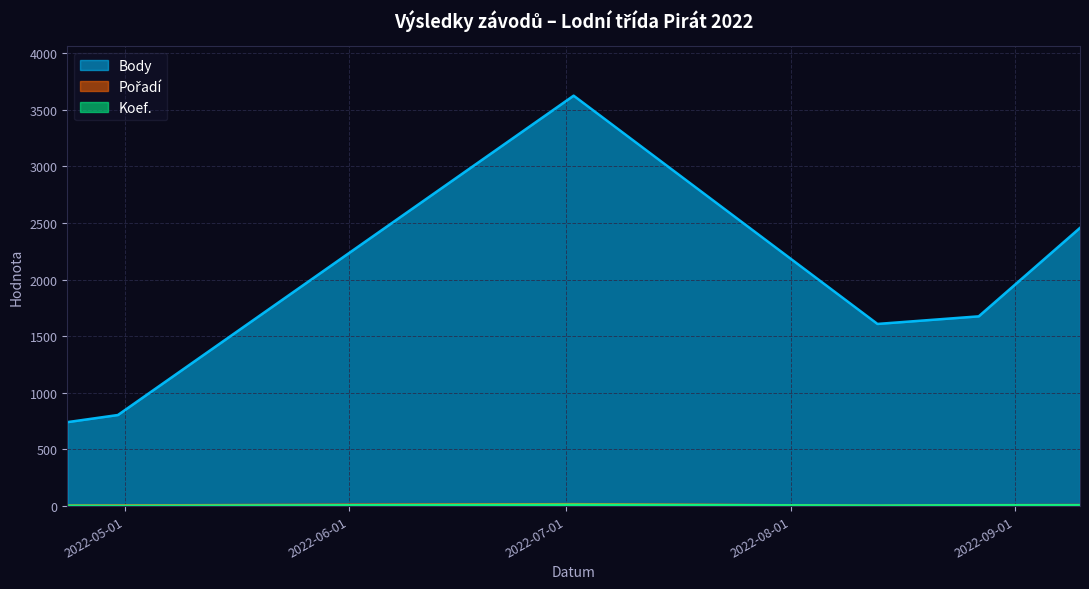

At which label is Pořadí closest to 10?

2022-09-10